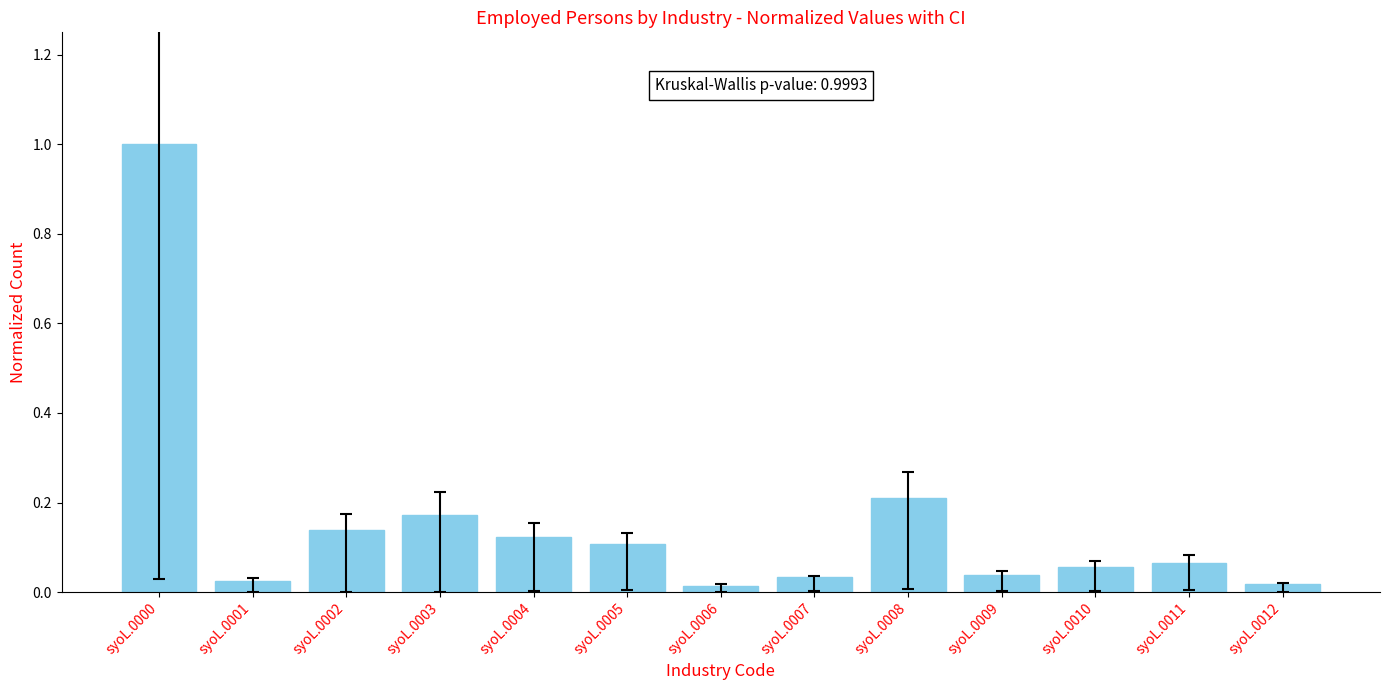

The chart shows a value of 0.2 at syoL.0005. True or false?

False